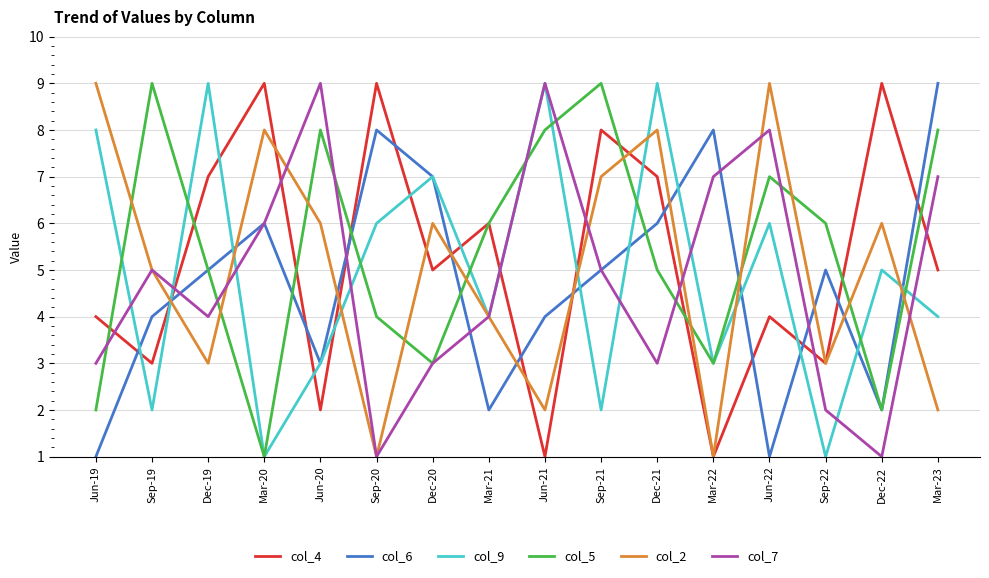

The value of col_7 at Jun-20 is 15. True or false?

False